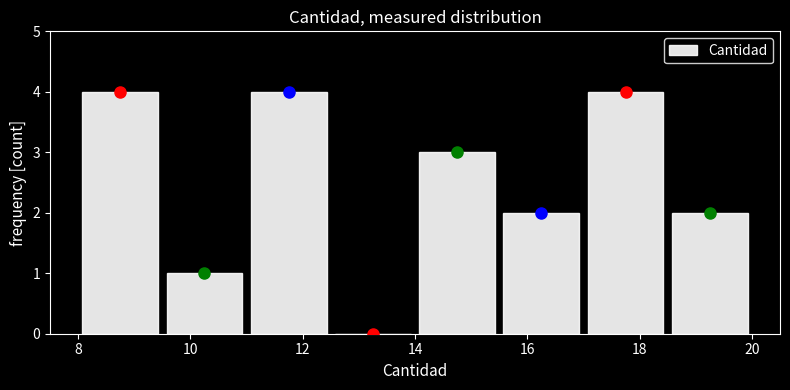

How tall is the bar that spans 11.0 to 12.5 on the x-axis? Neither the bar edges nor the heights are printed on the chart, so give them approximately, as read against the axes.

4